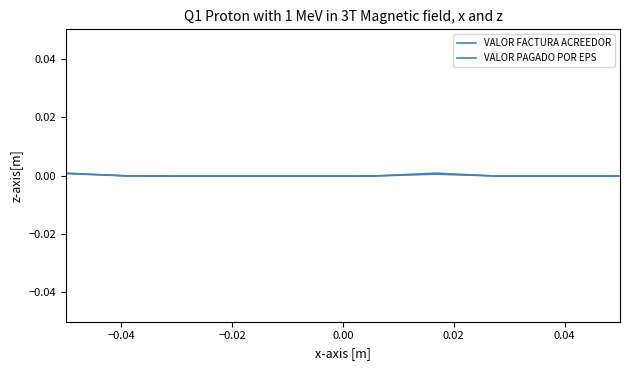

True or false: VALOR FACTURA ACREEDOR has more than 0 interior local peaks.

True